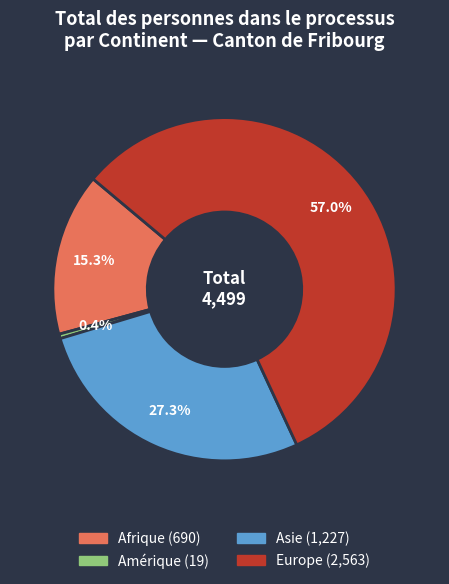

Does any single category account for the majority?

Yes